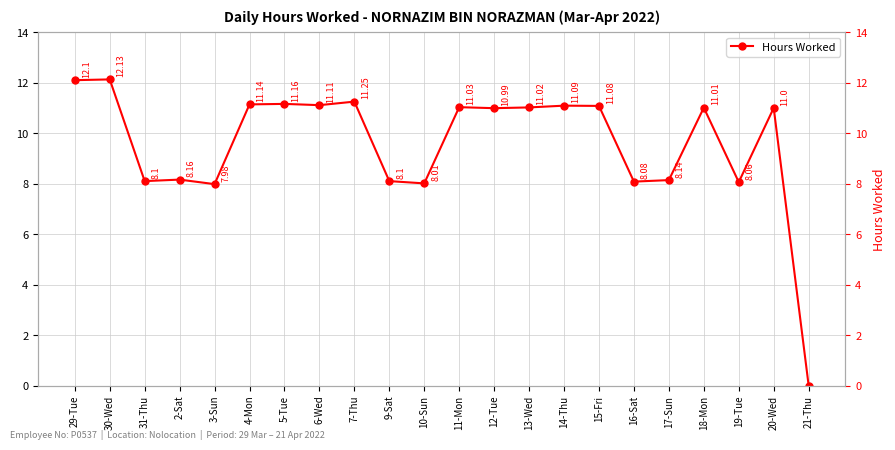

How many interior local peaks (higher than both neighbors) does the data have?

8